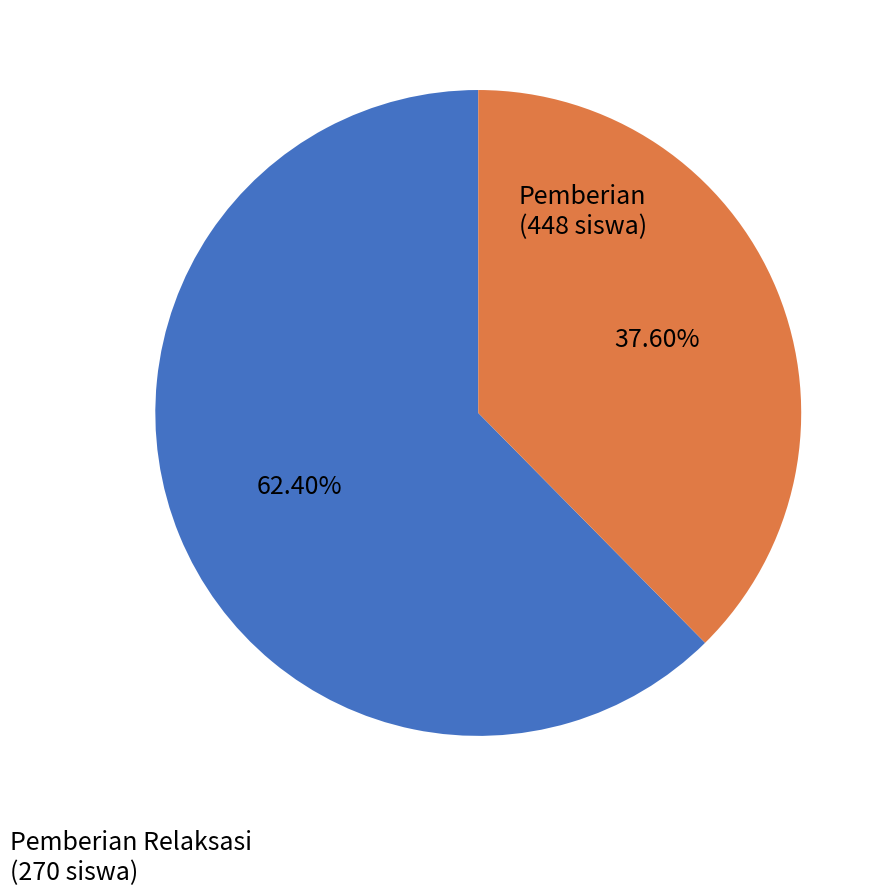

Is there any slice that represents more than half of the pie?

Yes